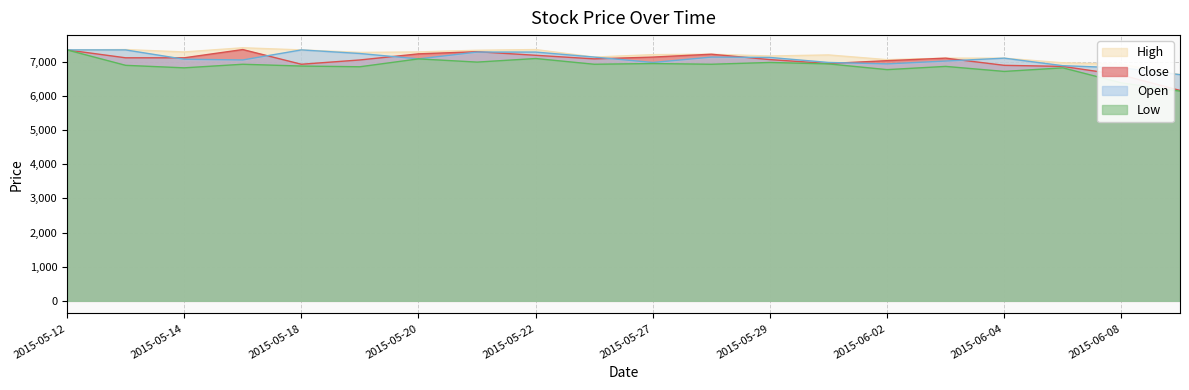

How many times do Close and Open cross each other?

8